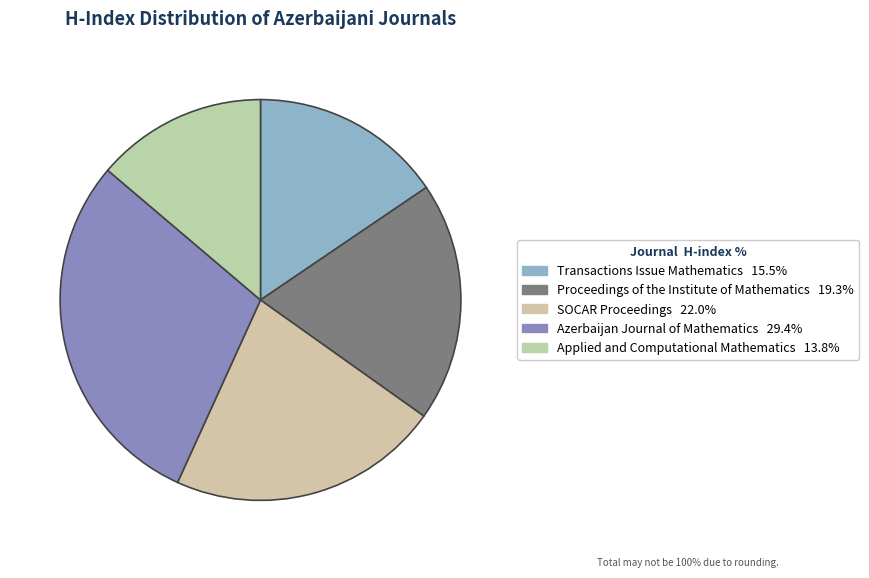

The SOCAR Proceedings slice represents 11% of the pie. True or false?

False